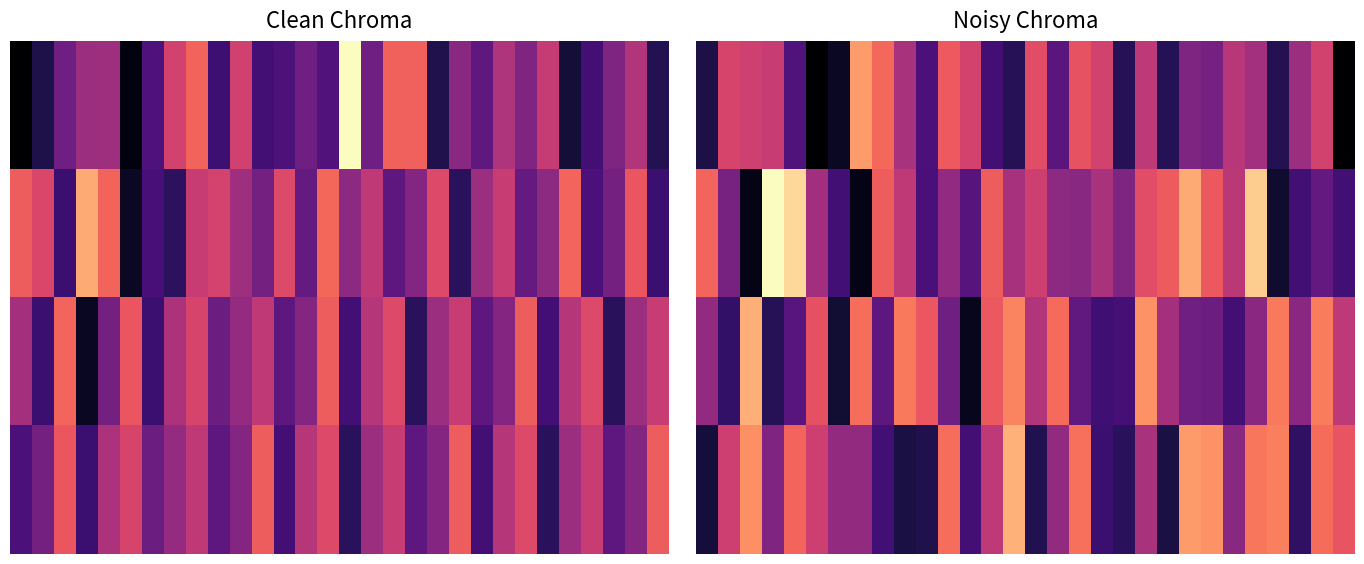

At which category is the sum across all series the highest?

25